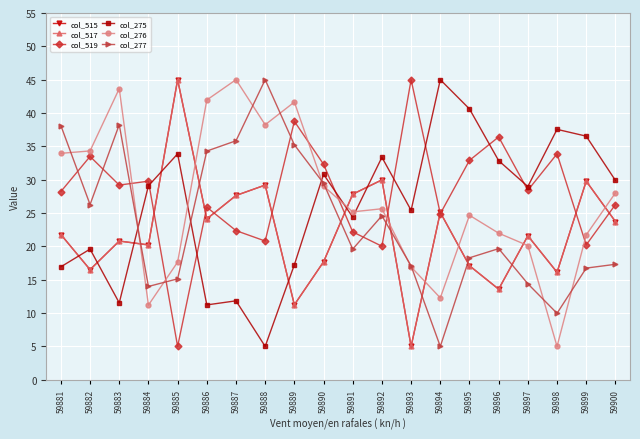

In col_275, how many points are lower than both neighbors (excluding endpoints)?

6